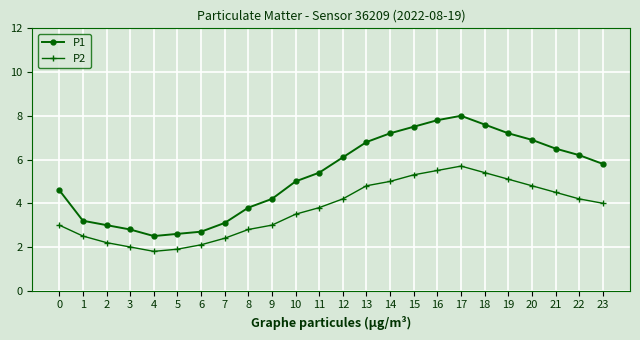

True or false: P1 and P2 intersect in this chart.

False